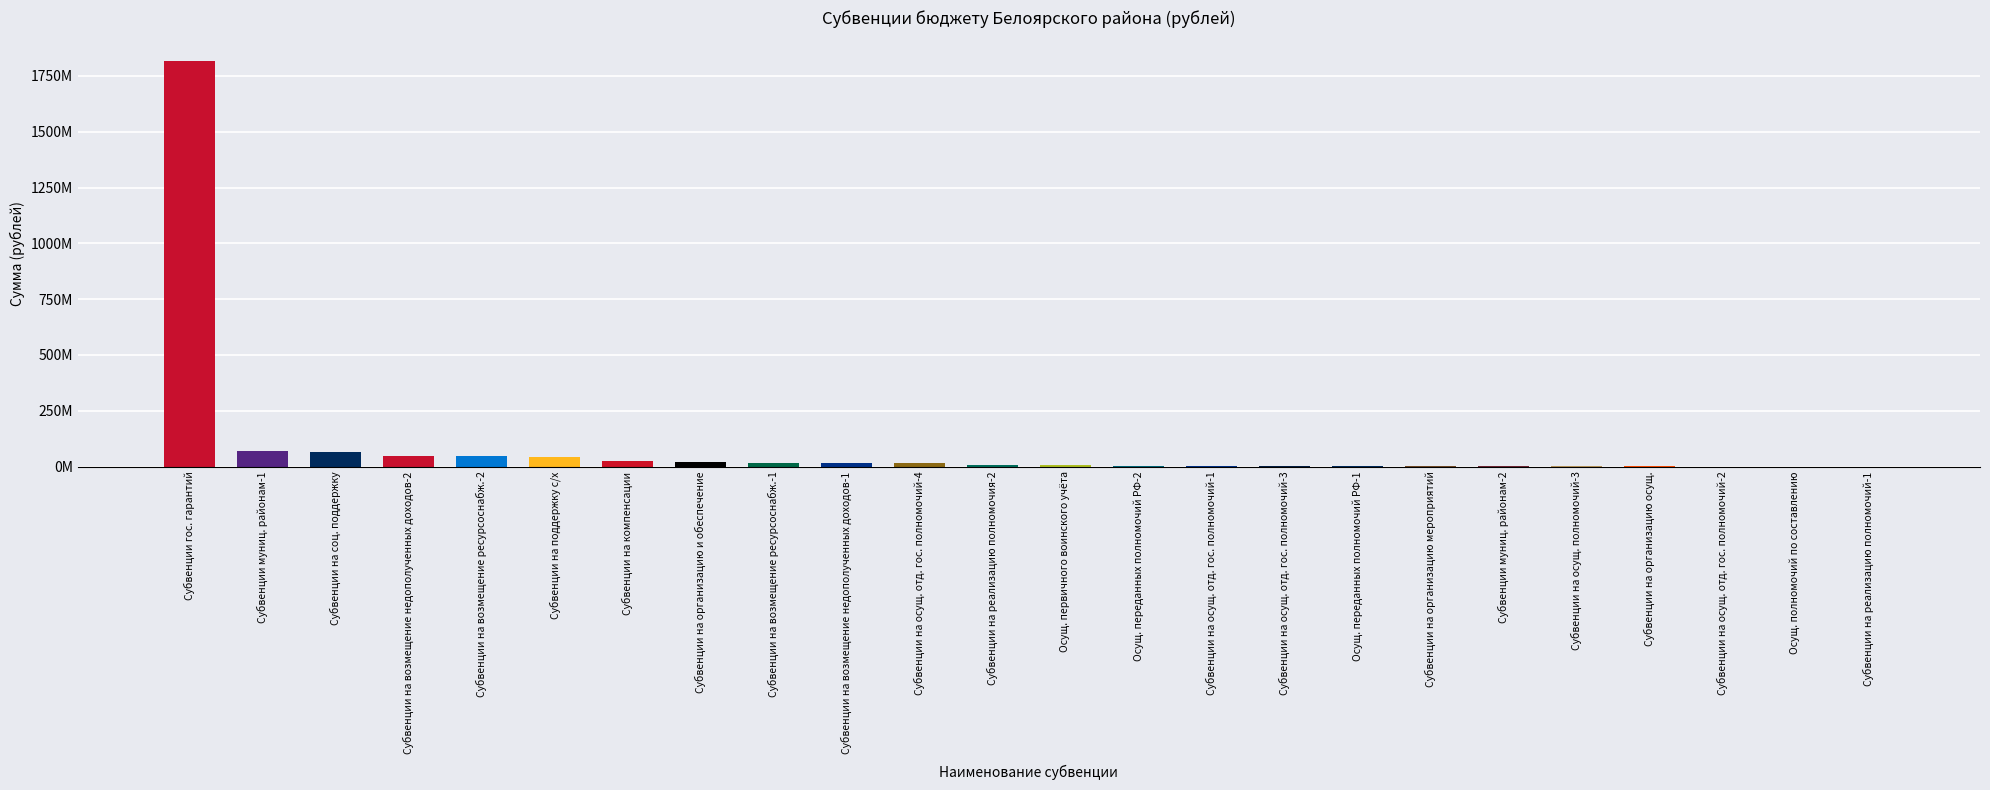

True or false: the data shows 1906400 at Осущ. переданных полномочий РФ-1.

True